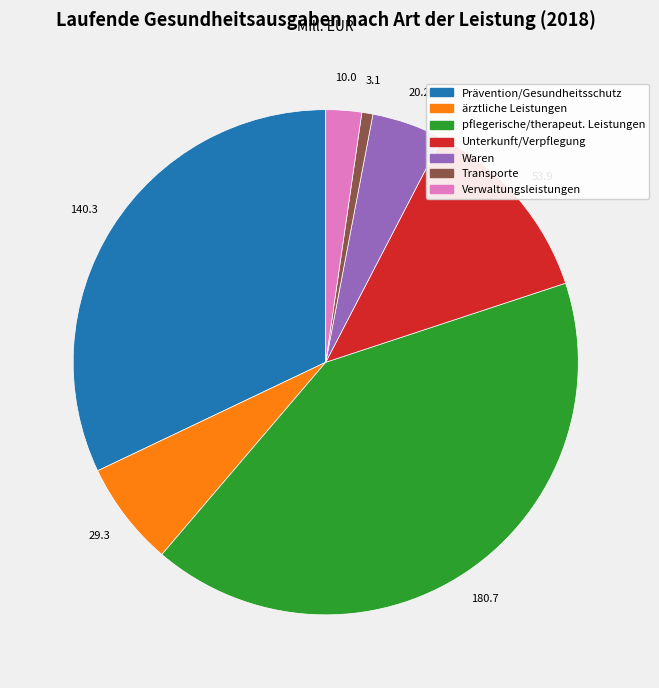

Is Transporte the majority of the pie?

No